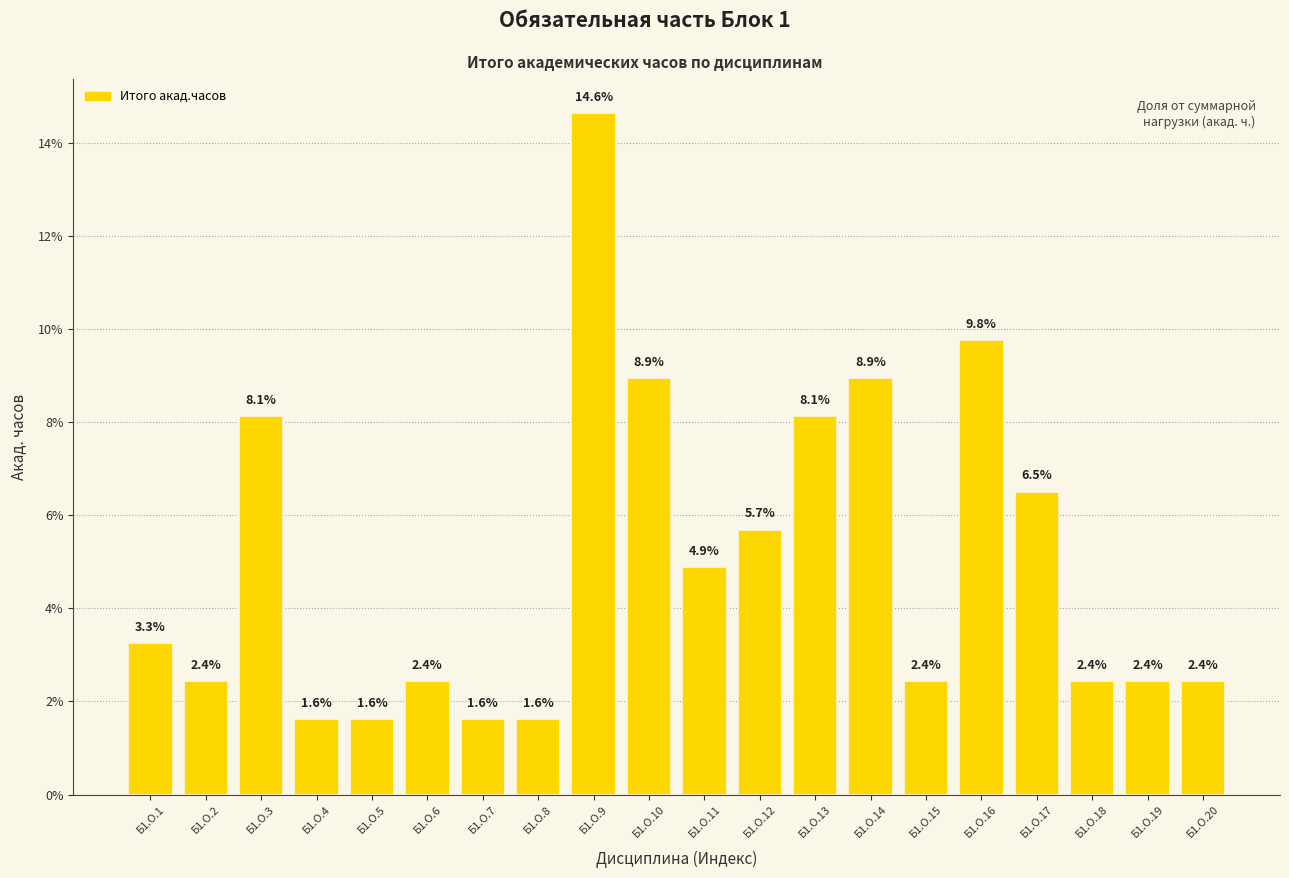

What is the value of the 20th bar from the left?

2.4